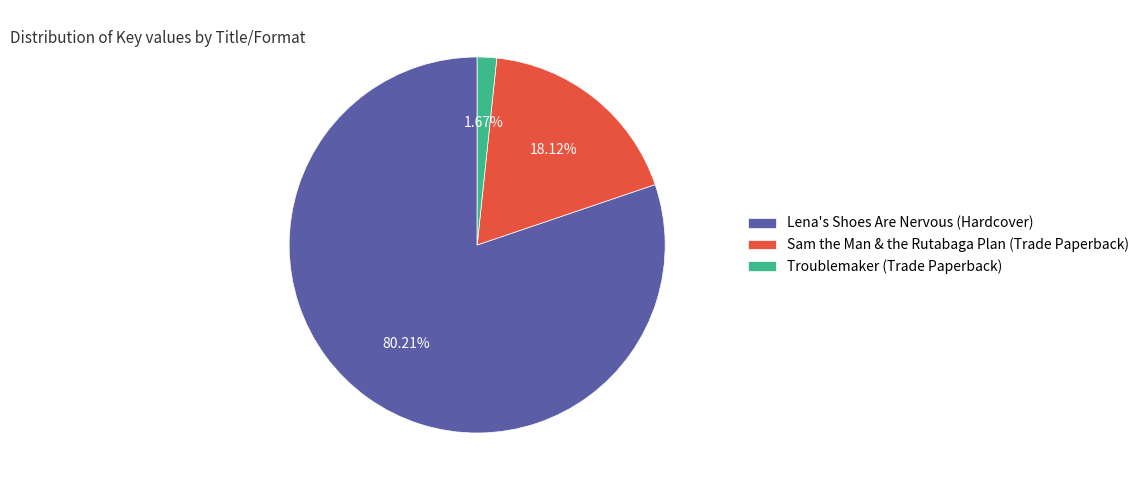

Combined, do Sam the Man & the Rutabaga Plan (Trade Paperback) and Troublemaker (Trade Paperback) account for over 50%?

No